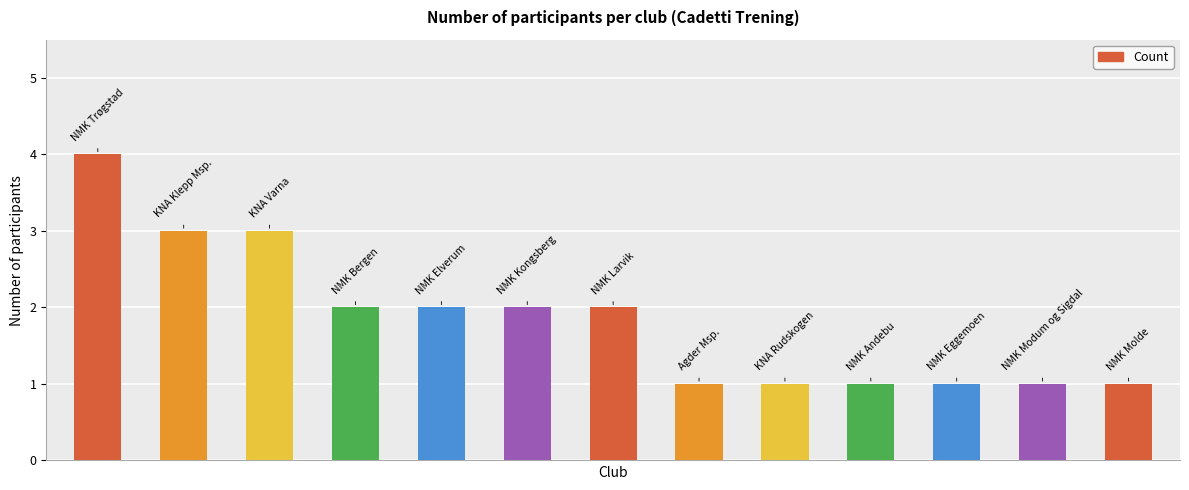

What is the maximum value shown in the chart?

4